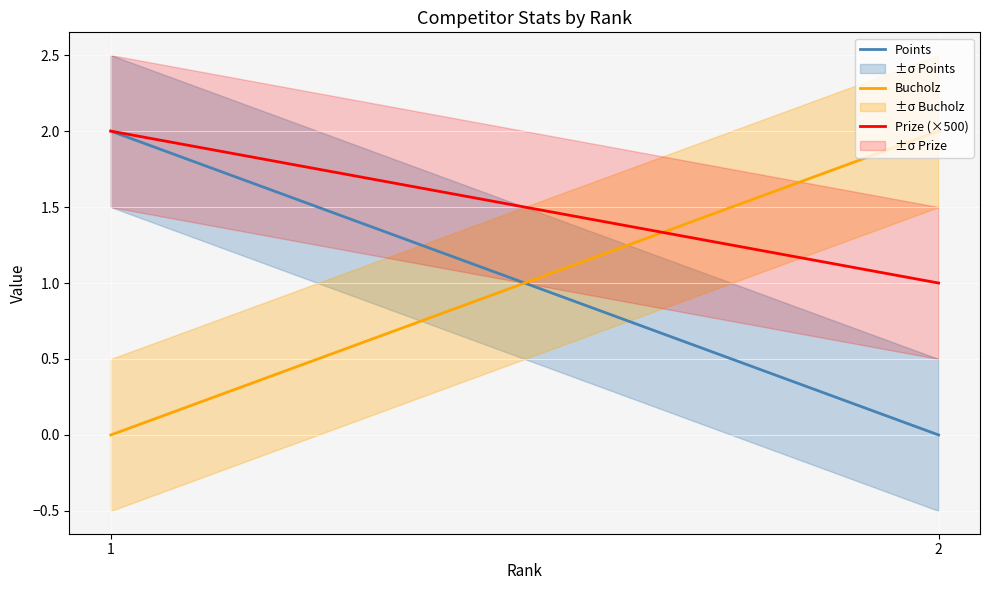

Reading left to right, transcribe all the data shown in this chart.

Points: 1=2	2=0
Bucholz: 1=0	2=2
Prize (×500): 1=2	2=1